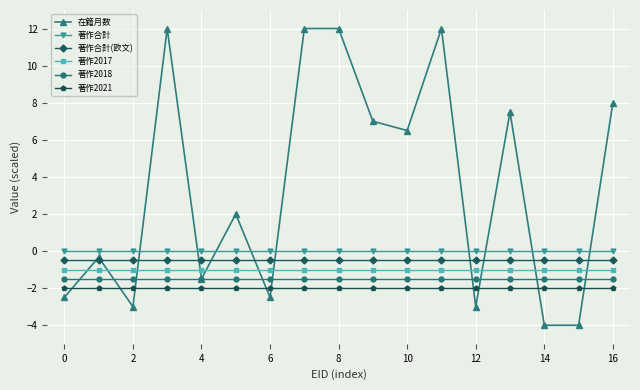

Which series has the largest total across all categories?

在籍月数